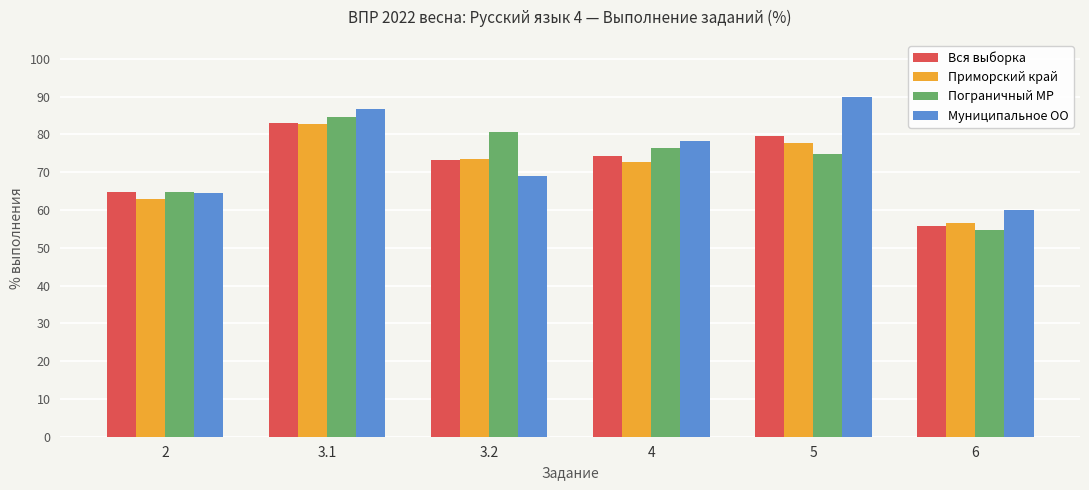

What is the total value across all series at 3.1?

337.0